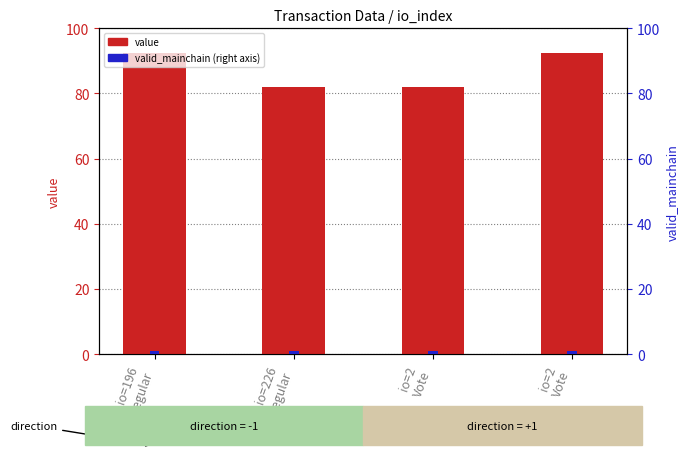

What is the sum of all value values?

348.8